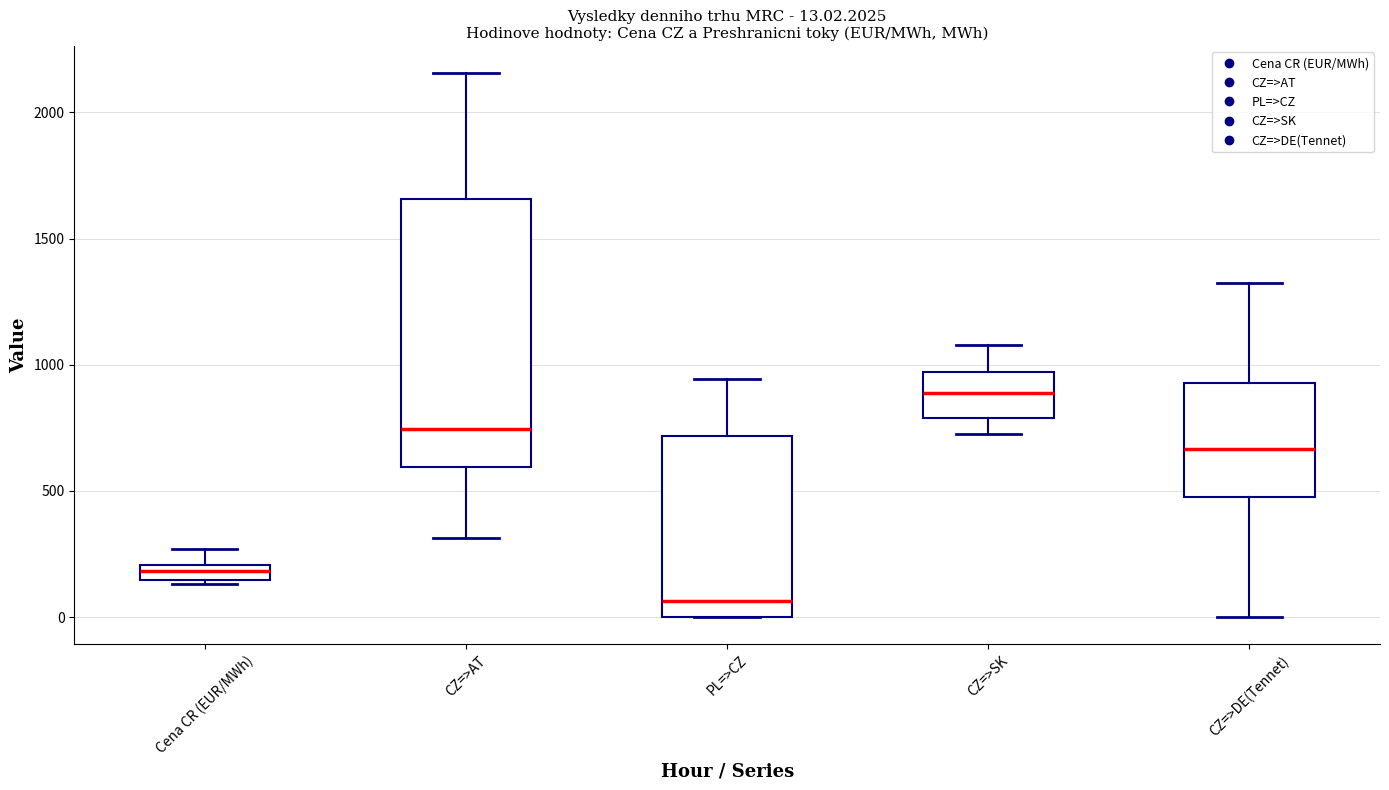

Comparing the boxes themselves (not the whiskers), which one is the tallest?

CZ=>AT